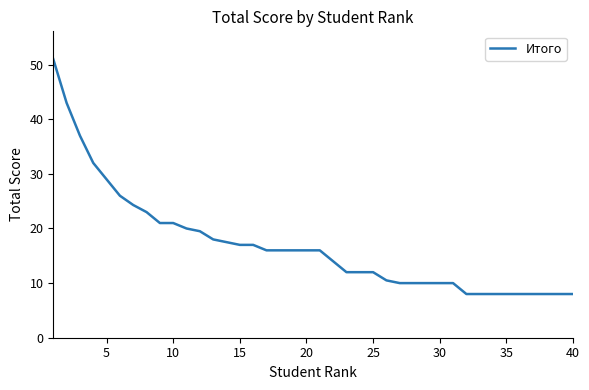

What is the maximum value shown in the chart?

51.0